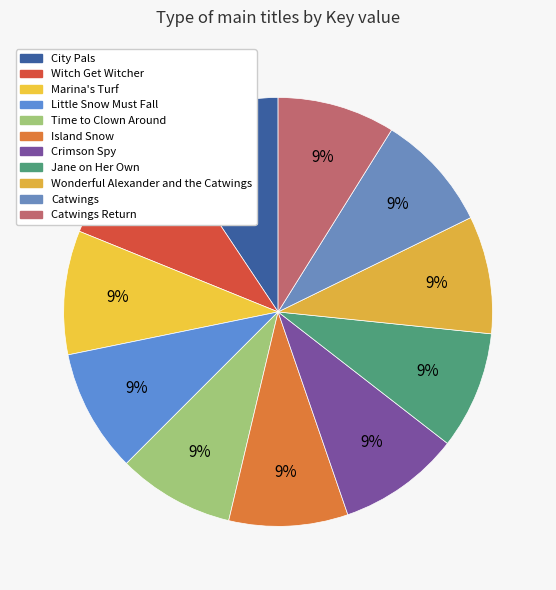

The Marina's Turf slice represents 9% of the pie. True or false?

True